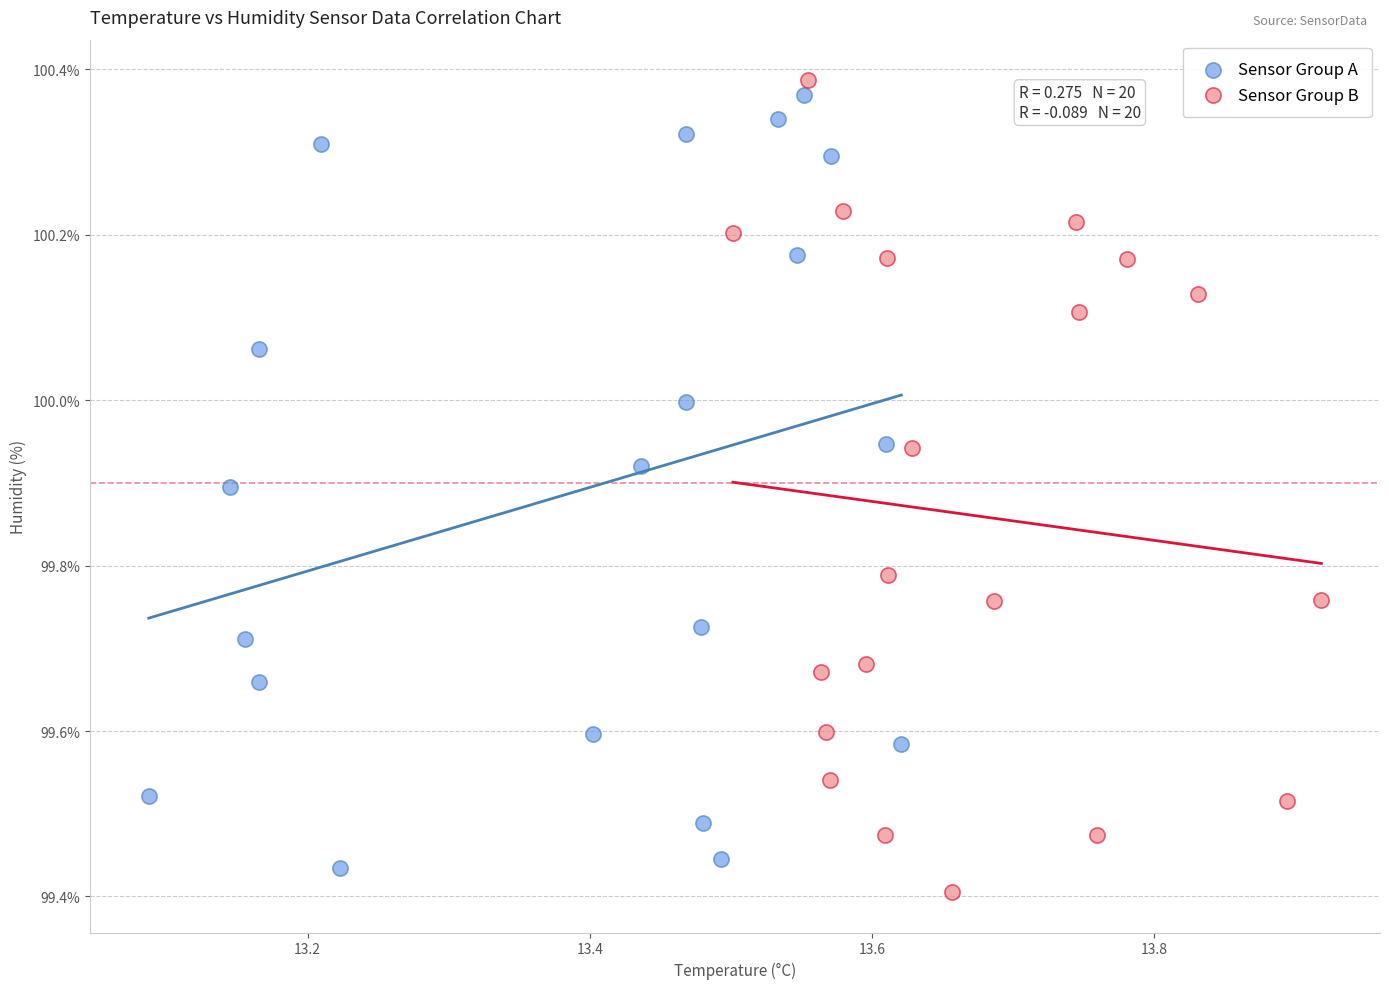

What are all the series names shown in the legend?

Sensor Group A, Sensor Group B